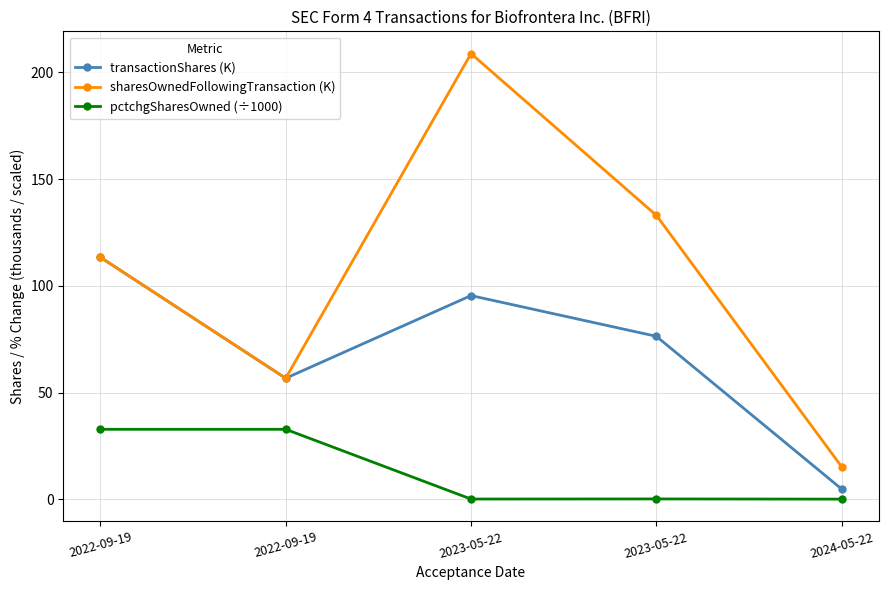

Reading right to left, extract all data points from this chart.

transactionShares (K): 2024-05-22=4.8	2023-05-22=76.3	2023-05-22=95.4	2022-09-19=56.7	2022-09-19=113.4
sharesOwnedFollowingTransaction (K): 2024-05-22=15.2	2023-05-22=133.0	2023-05-22=208.8	2022-09-19=56.7	2022-09-19=113.4
pctchgSharesOwned (÷1000): 2024-05-22=0.0	2023-05-22=0.1	2023-05-22=0.1	2022-09-19=32.8	2022-09-19=32.8